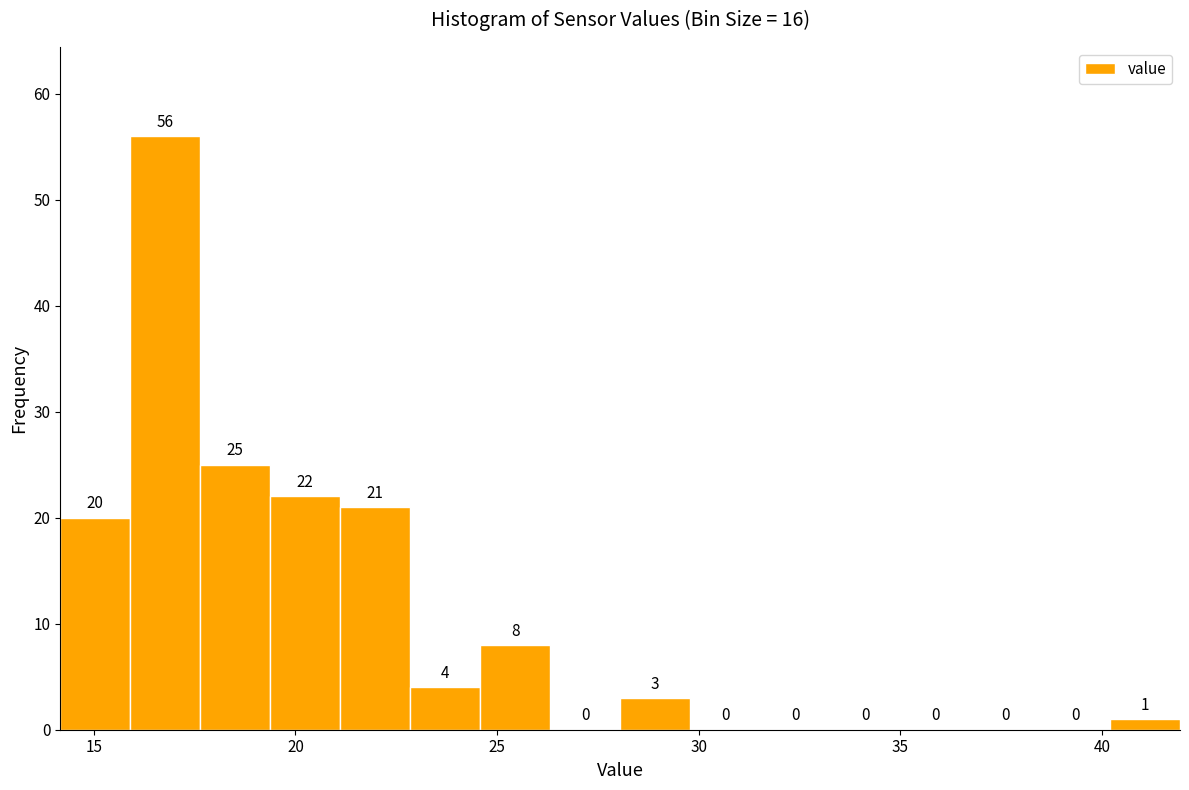

Around what value on the x-axis is the tallest bar? Give the approximate position of its centre, as read against the axis.

17.0